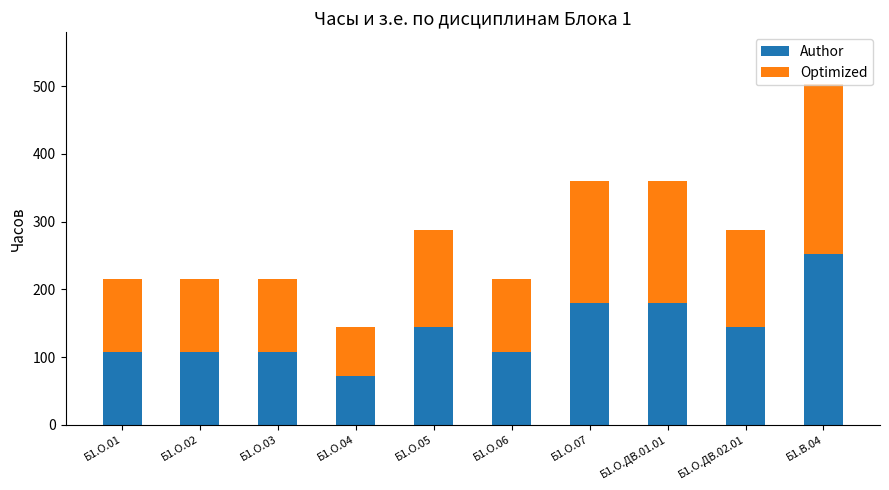

What is the total value across all series at Б1.О.07?

360